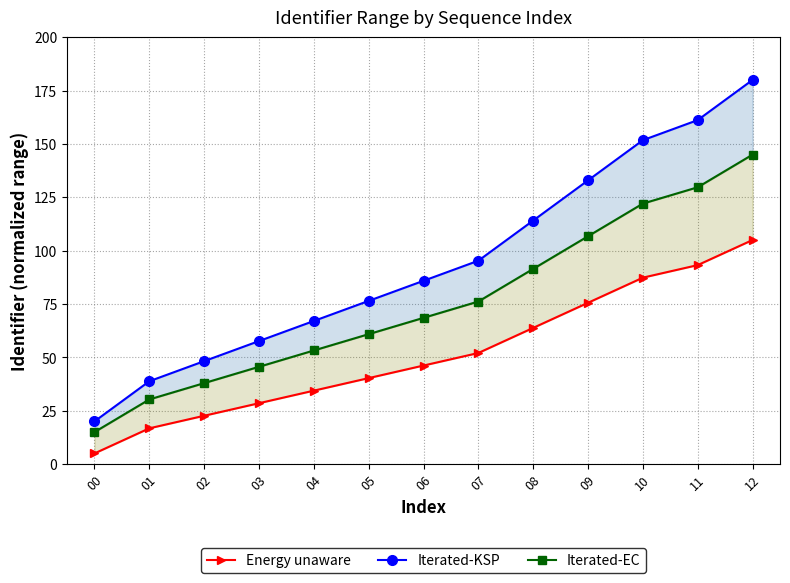

What is the difference between the second highest and minimum values in the Energy unaware series?

88.2